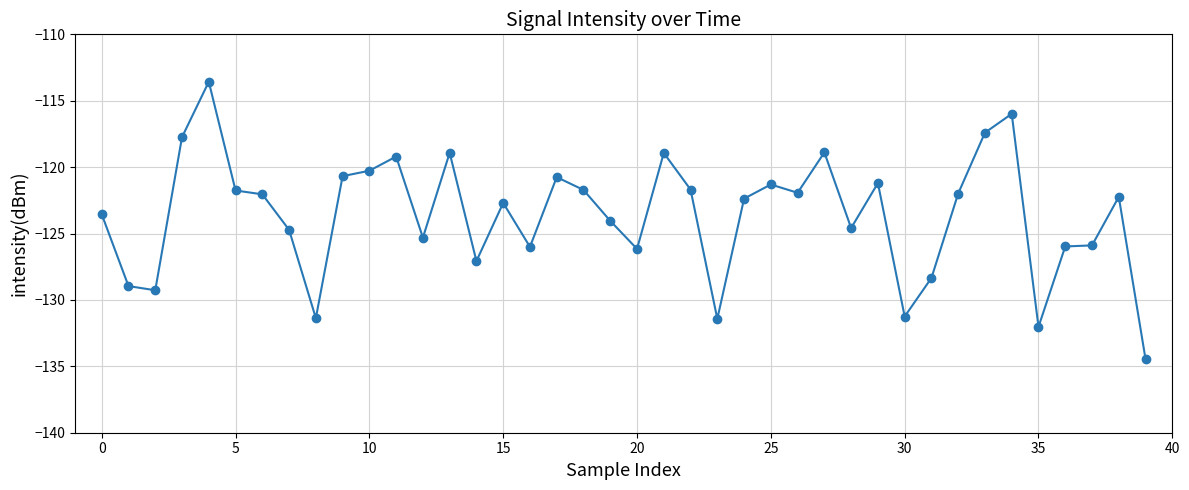

What is the minimum value shown in the chart?

-134.5